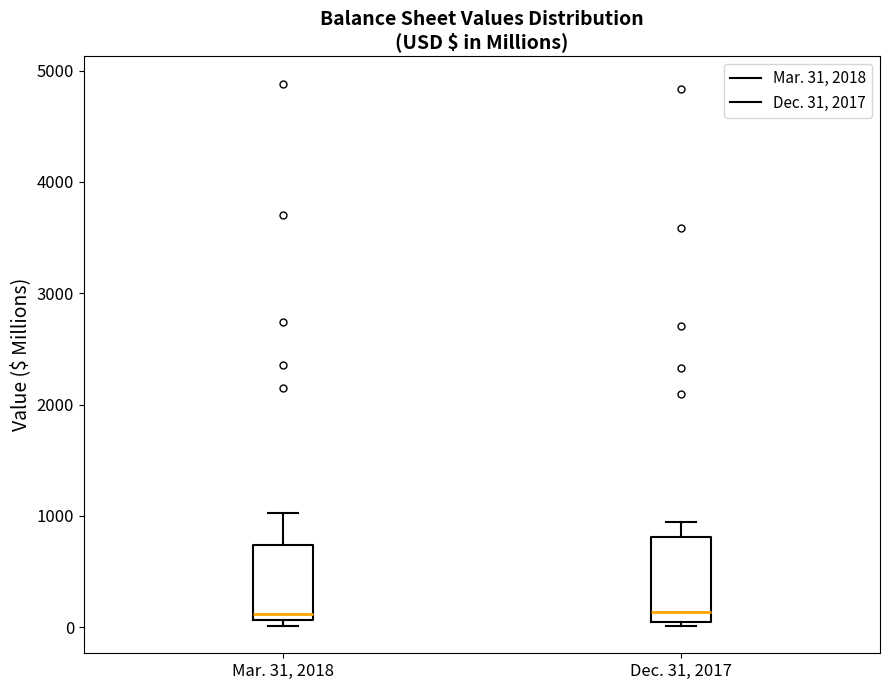

Reading left to right, read every box against the y-axis: the position of its median line, the range the box covers, and the ends of its whiskers. The values are not printed on the chart, so give them approximately, as read against the axis.

Mar. 31, 2018: median 100 (just above the box's lower edge), box 100 to 700, whiskers 0 to 1000
Dec. 31, 2017: median 100, box 0 to 800, whiskers 0 (just below the box's lower edge) to 900